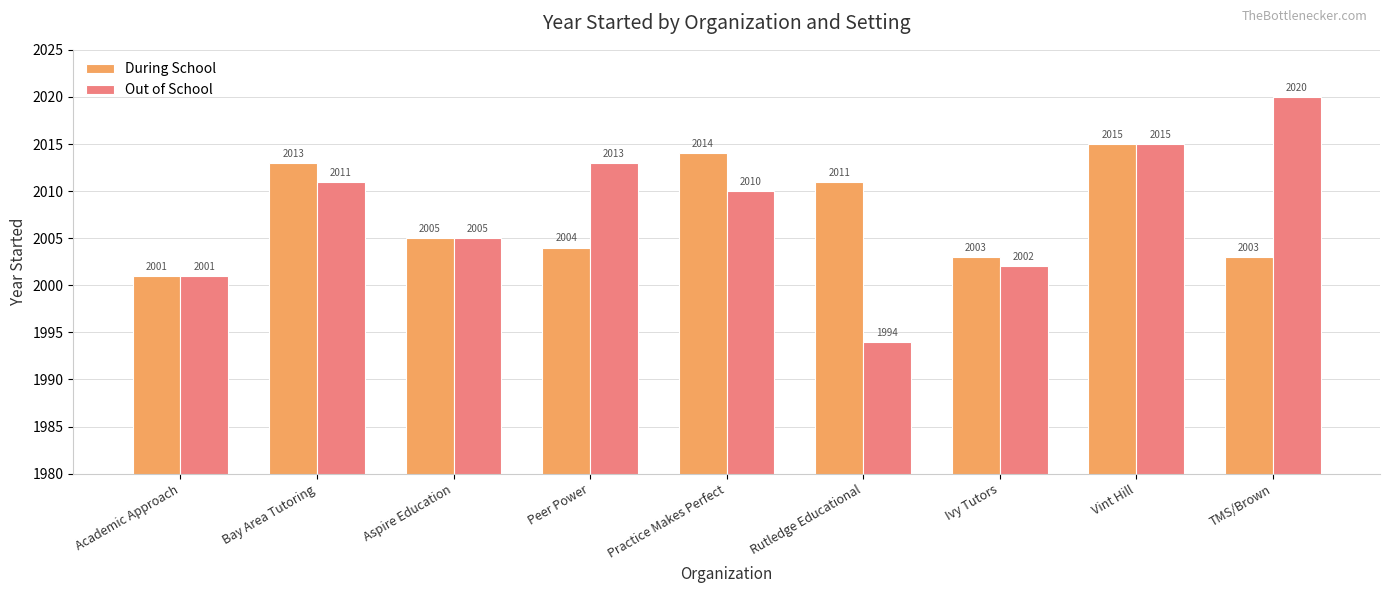

At which category is the sum across all series the highest?

Vint Hill